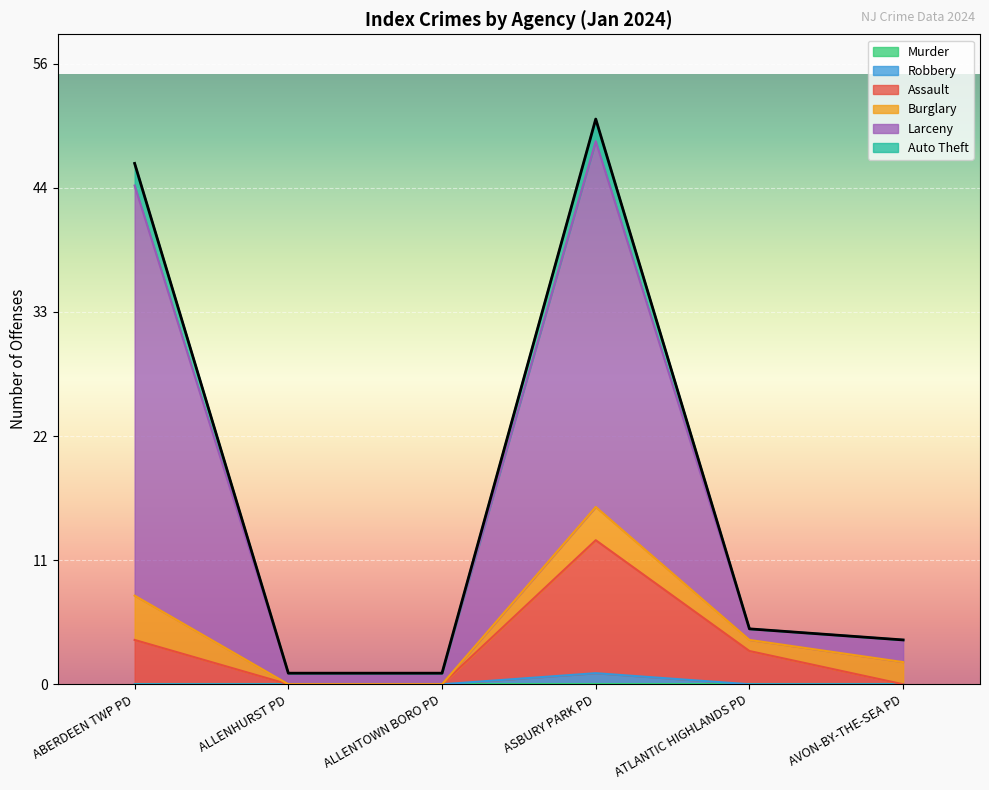

Is it true that Auto Theft equals 1 at ALLENTOWN BORO PD?

False